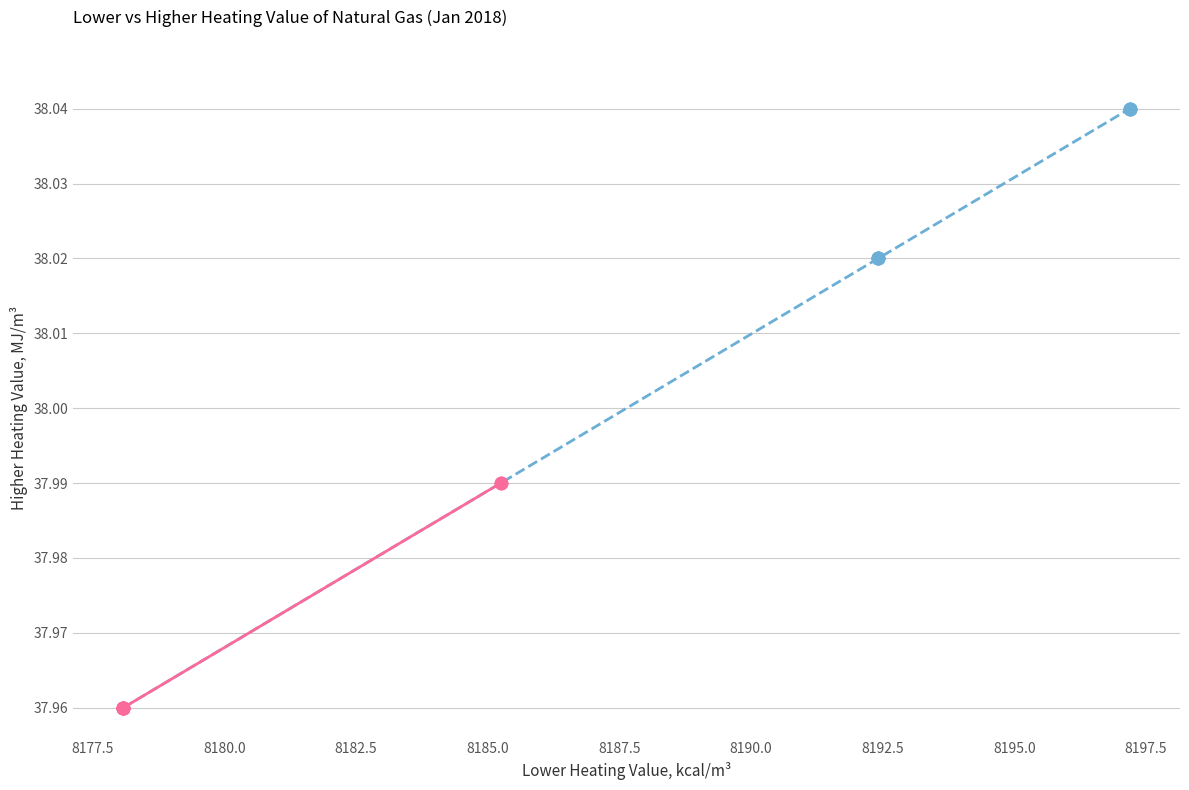

What are all the series names shown in the legend?

Days 1–15, Days 16–31